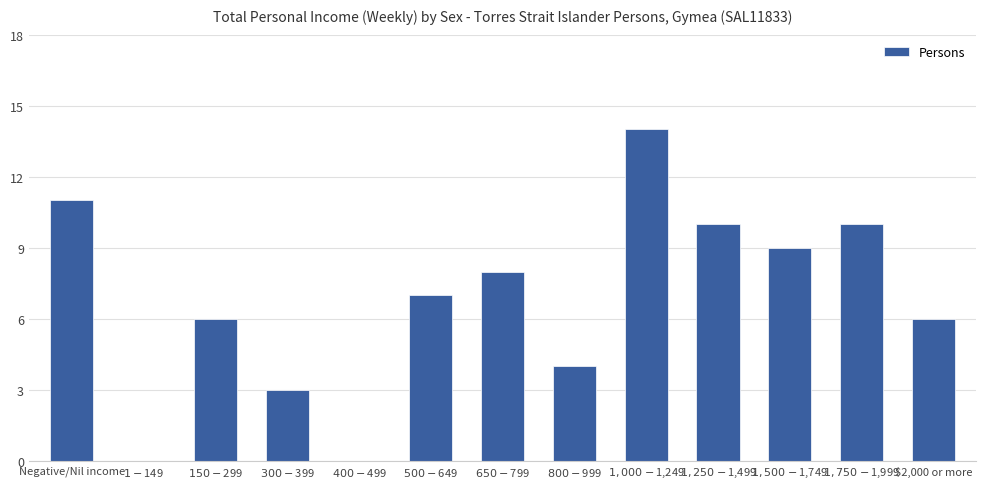

What is the maximum value shown in the chart?

14